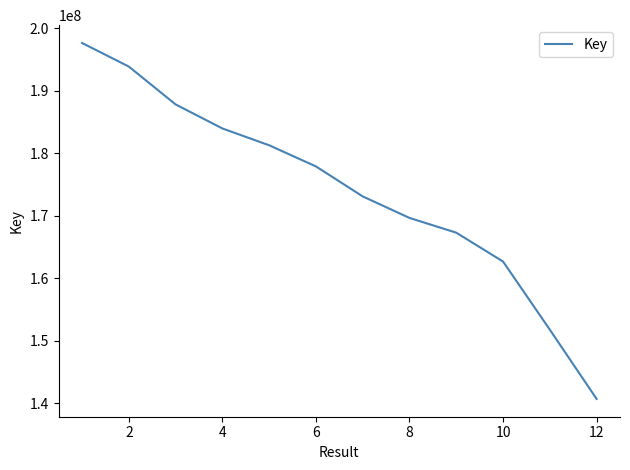

What is the difference between the maximum and minimum values?

56972840